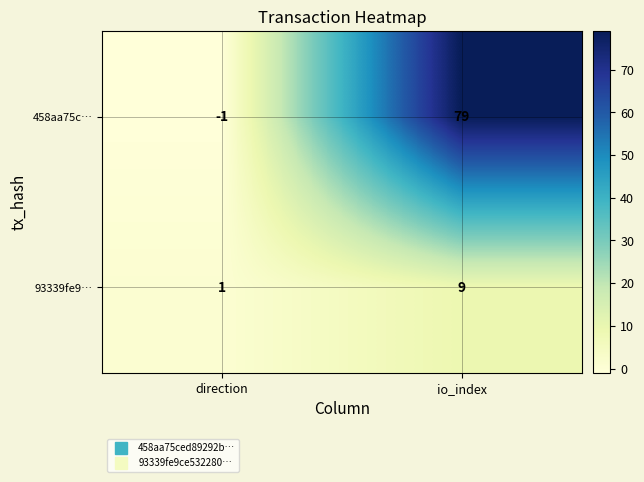

Which category has the highest value across all series?

io_index